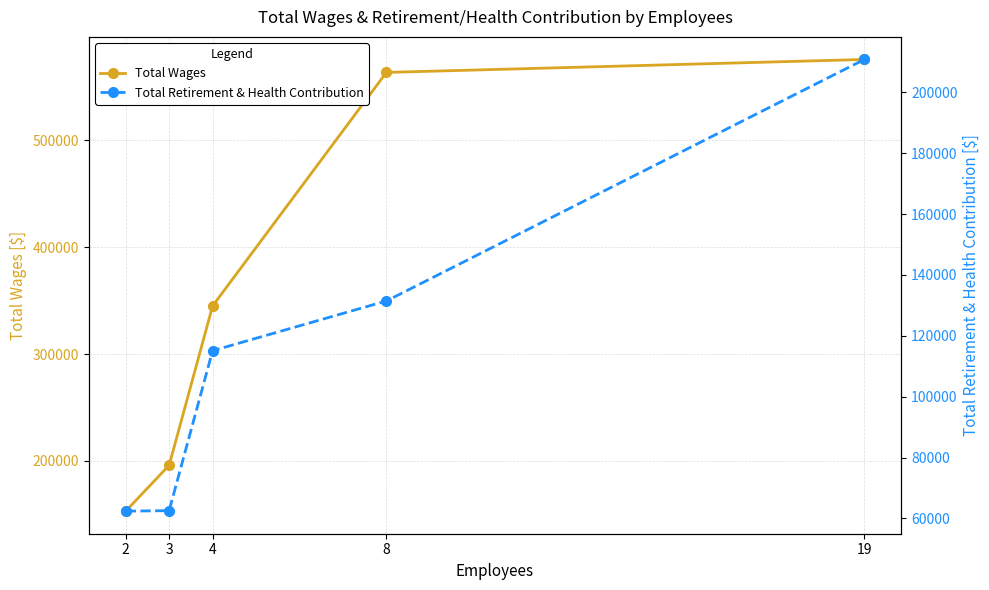

What is the difference between the second highest and second lowest values in the Total Wages series?

367696